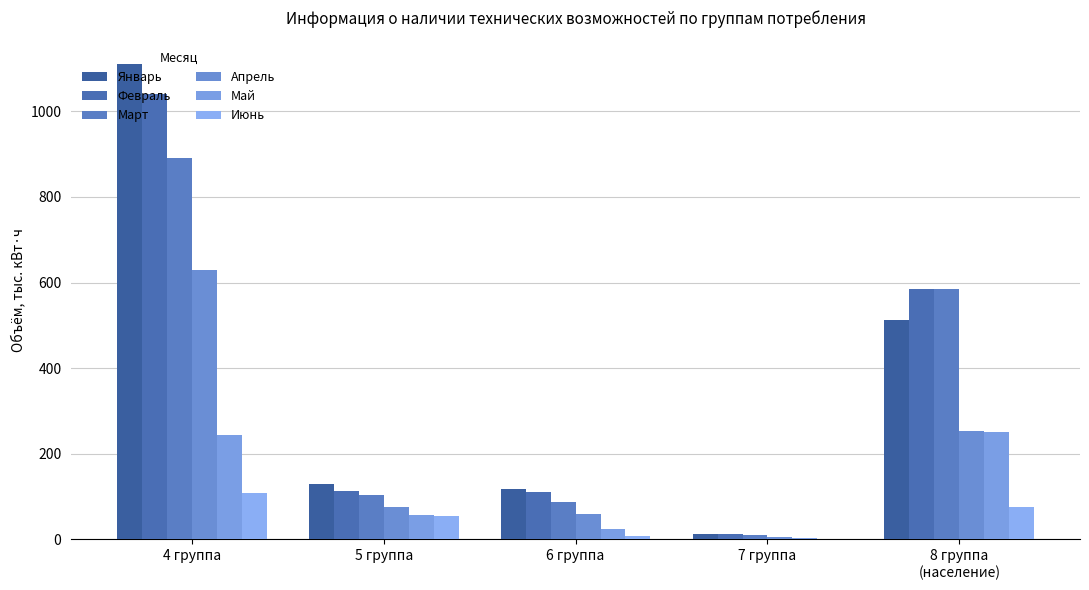

Are the bars grouped side by side (vs. stacked)?

Yes